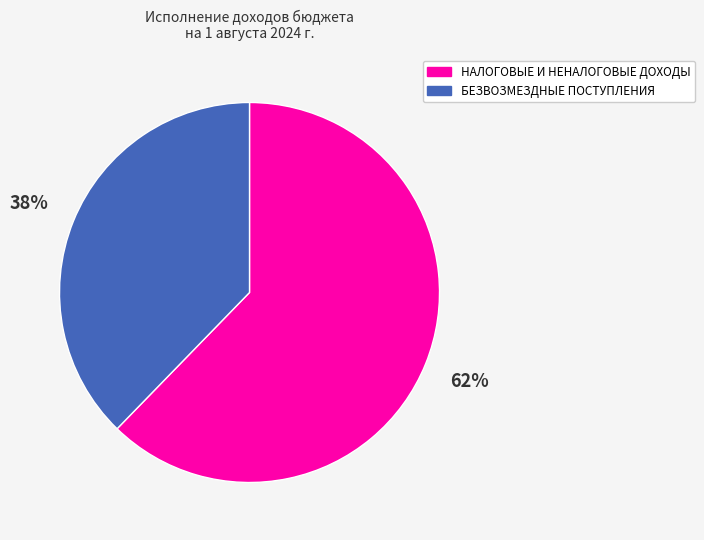

Combined, do НАЛОГОВЫЕ И НЕНАЛОГОВЫЕ ДОХОДЫ and БЕЗВОЗМЕЗДНЫЕ ПОСТУПЛЕНИЯ account for over 50%?

Yes